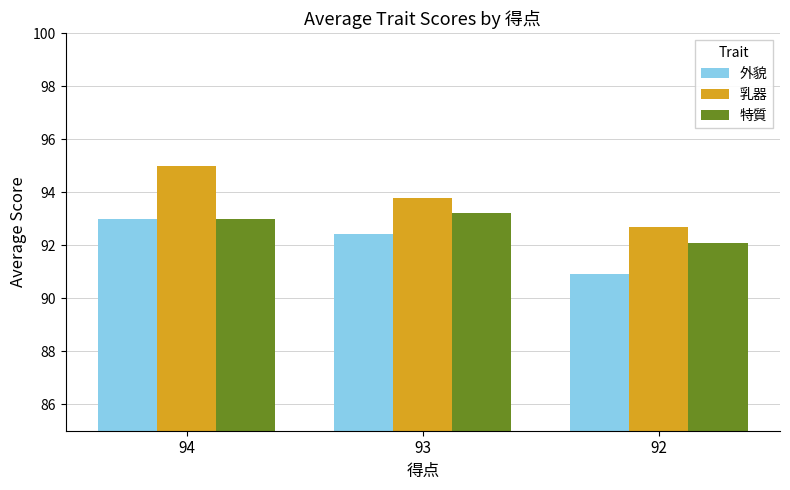

How many data points in 外貌 are above 92?

2